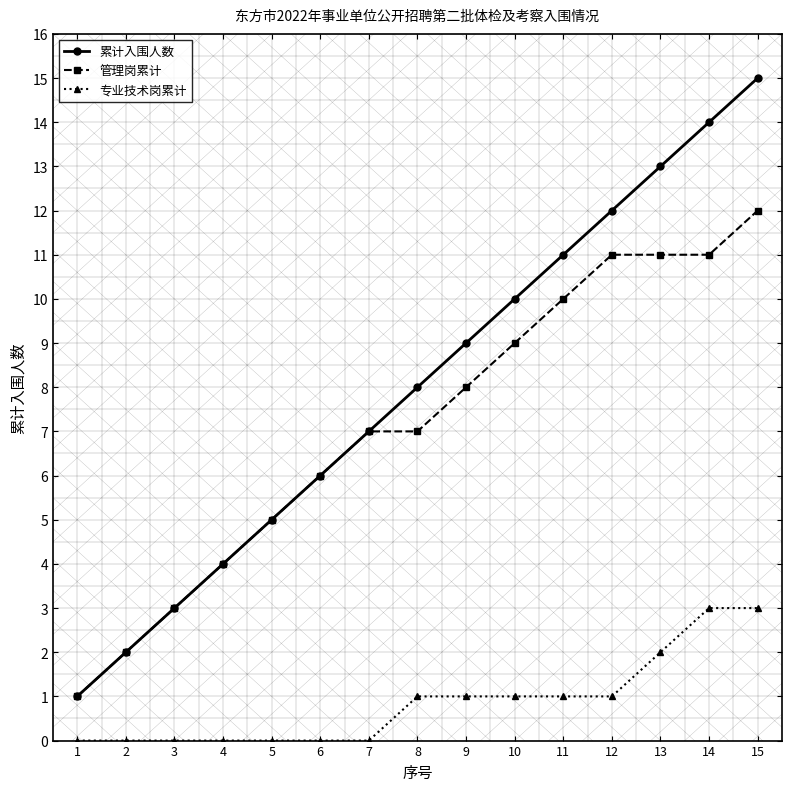

Which series has the widest spread of values?

累计入围人数